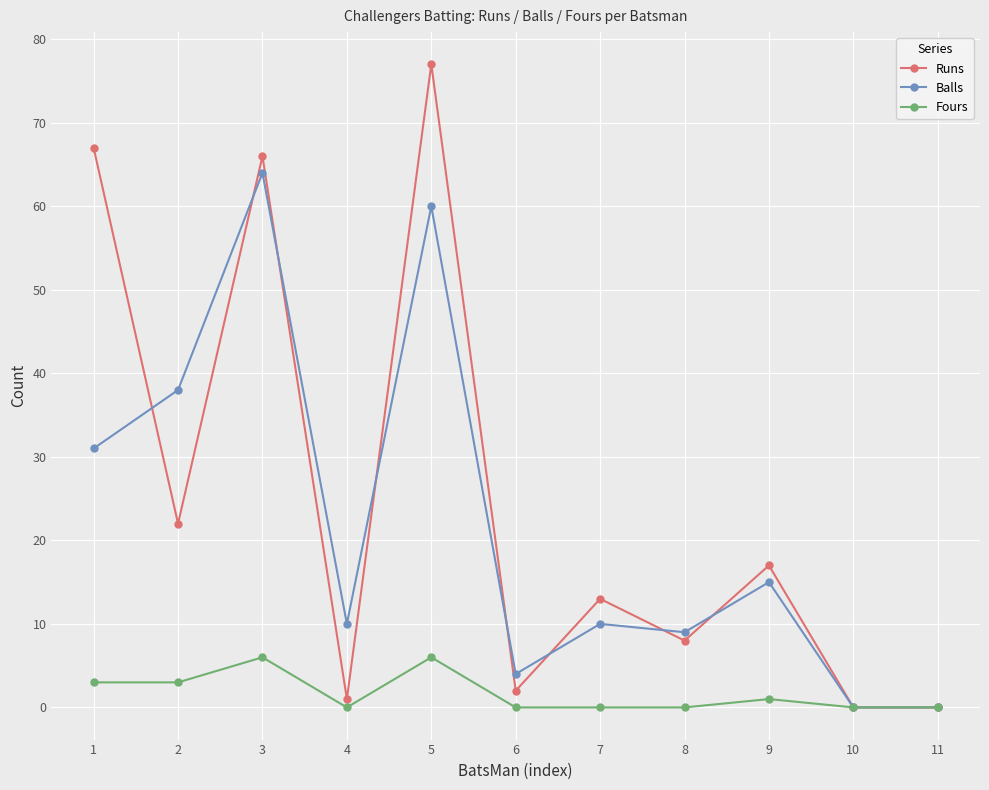

What is the spread (max minus min) of values at 5?

71